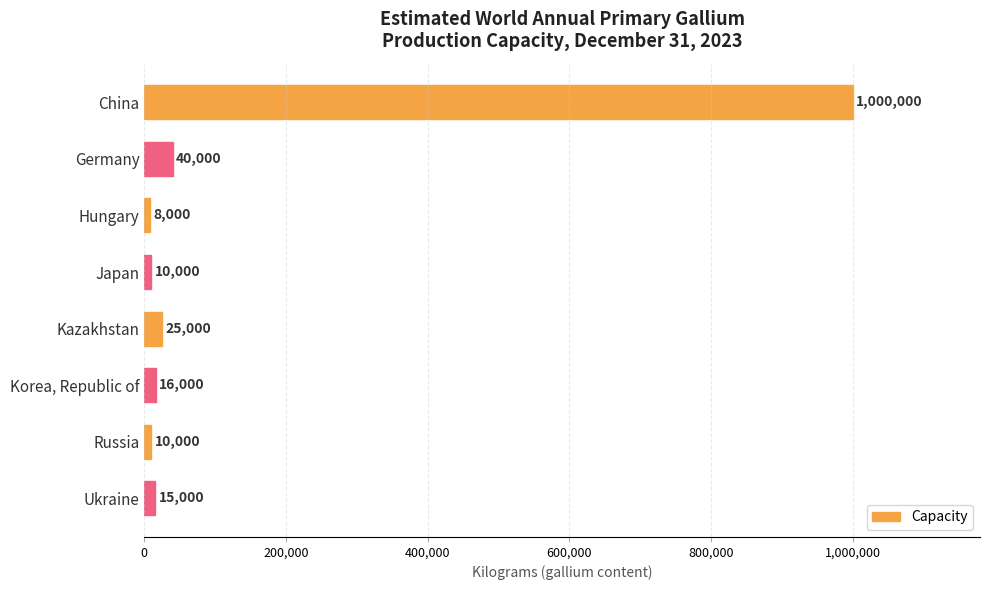

What is the maximum value shown in the chart?

1000000